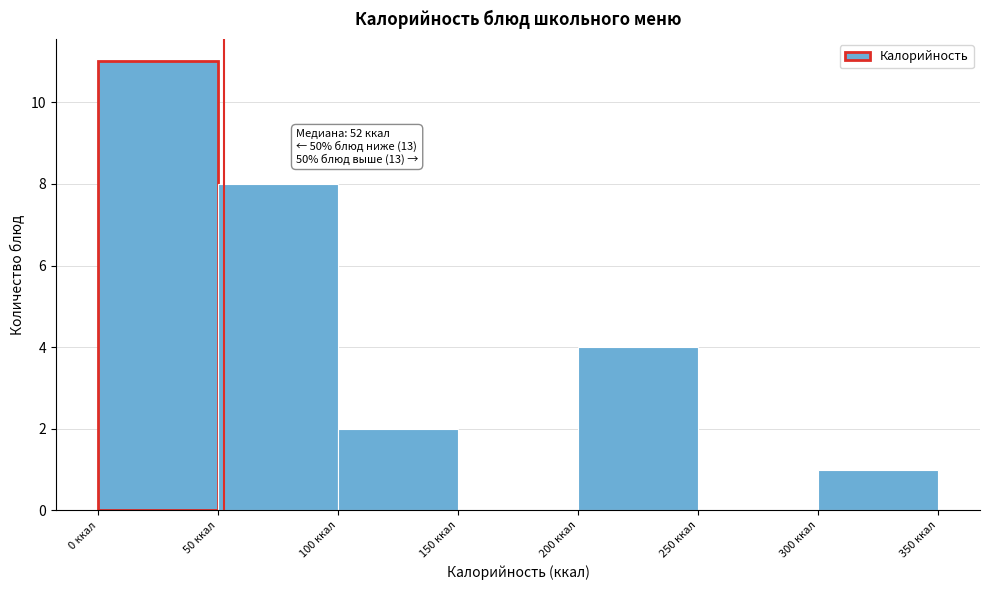

Which range on the x-axis has the tallest bar?

0 to 50